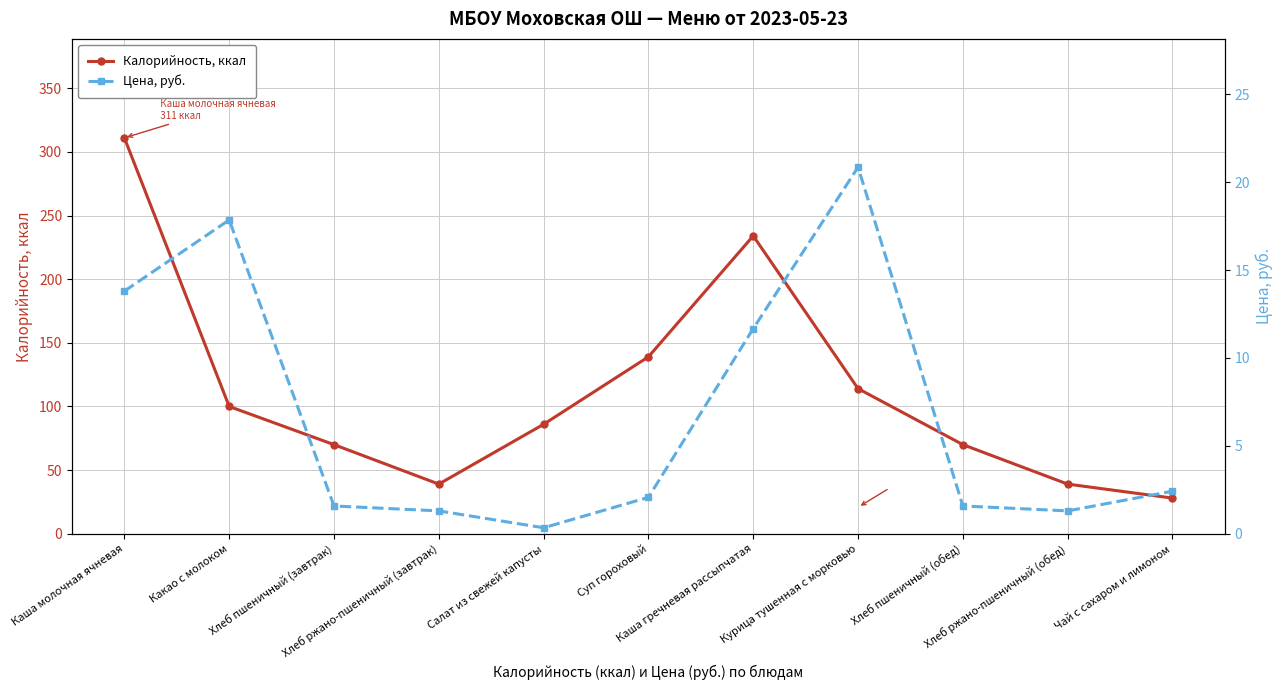

True or false: Калорийность, ккал and Цена, руб. cross at least once.

False